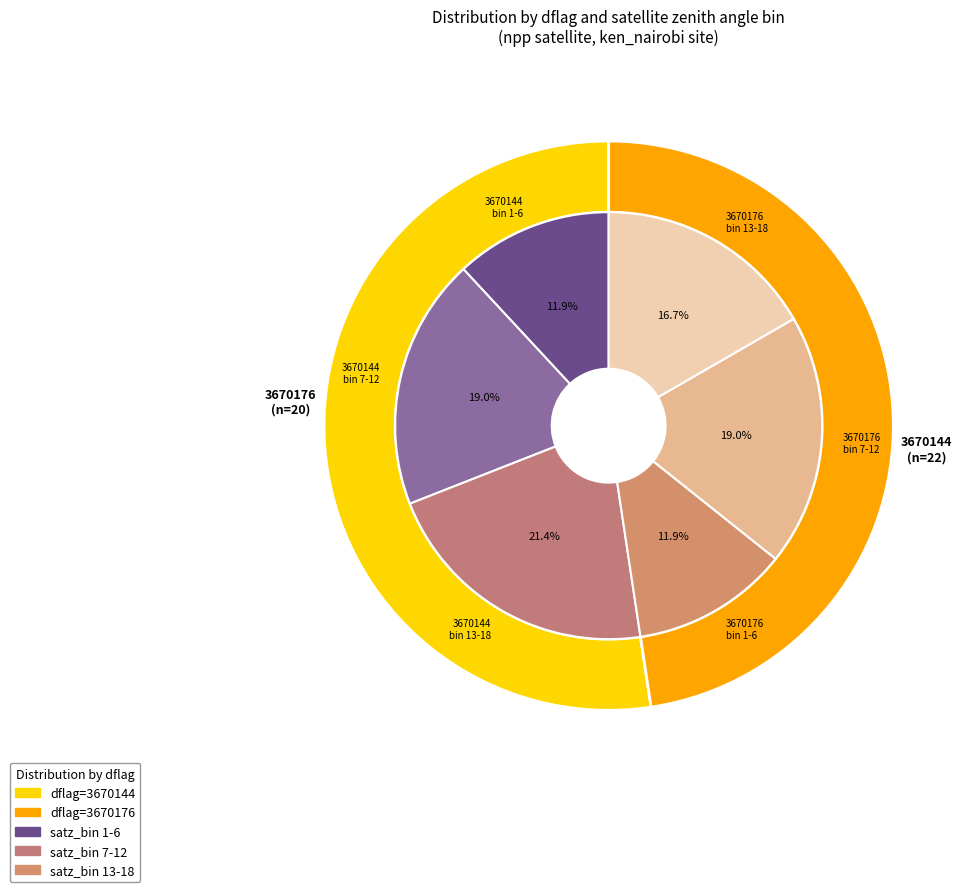

Combined, do 3670176 and 3670144 account for over 50%?

Yes